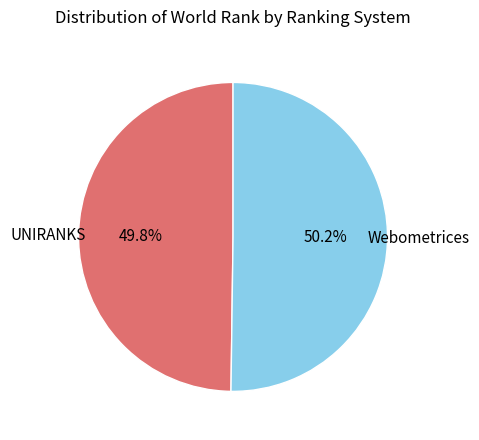

Is there a majority slice in this chart?

Yes